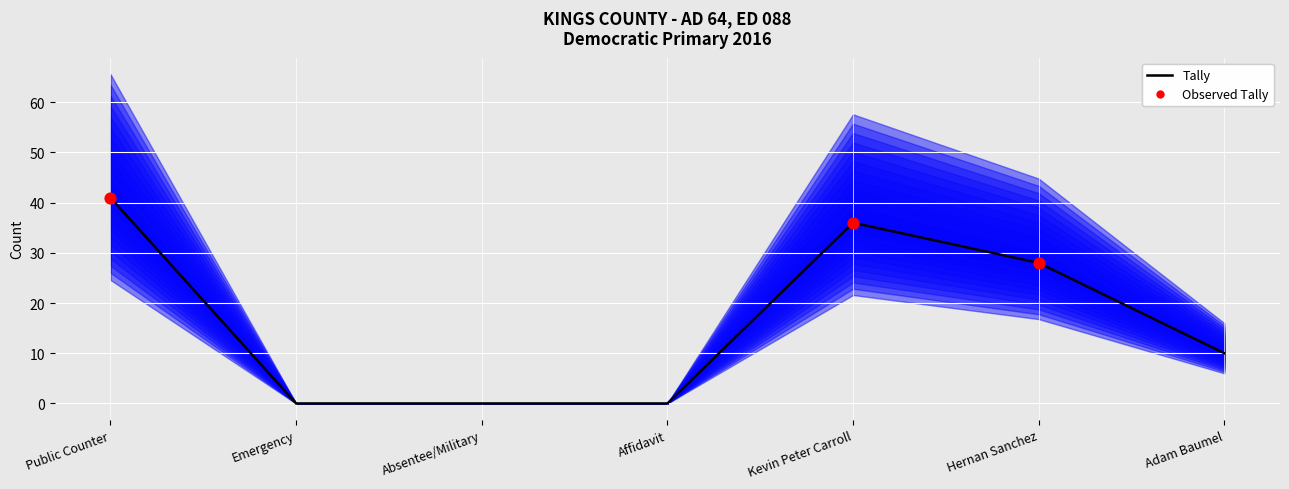

What is the change in value from Hernan Sanchez to Adam Baumel?

-18